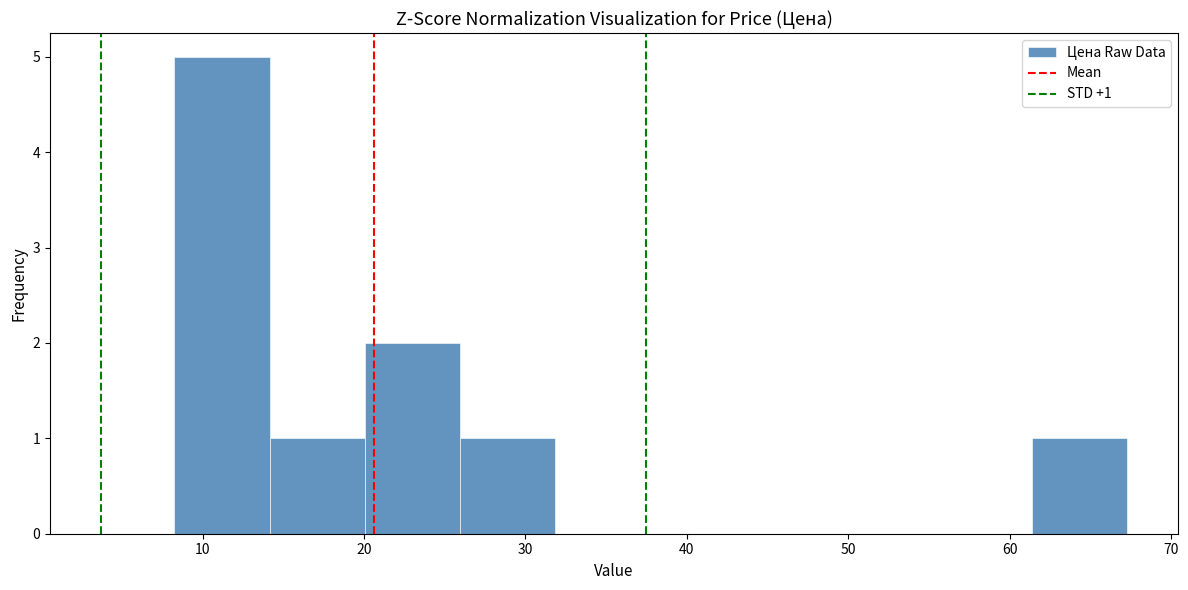

Which range on the x-axis has the tallest bar?

8 to 14